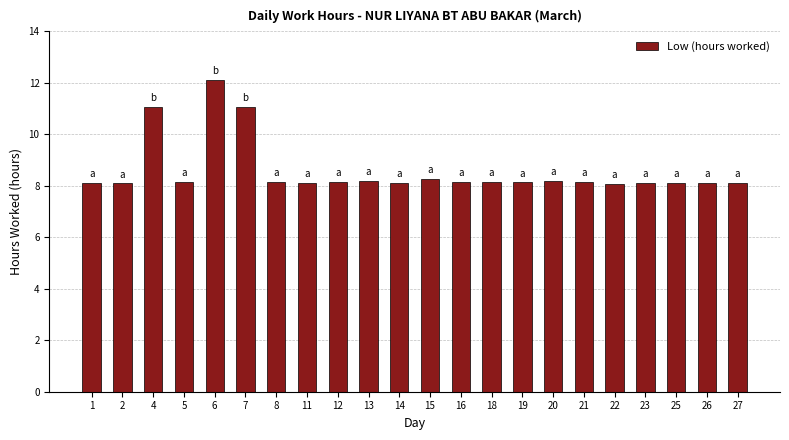

Is it true that the value at 4 is 4.2?

False